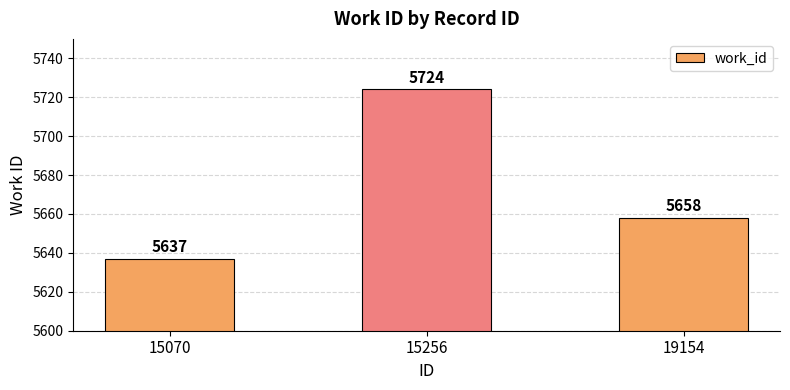

List the labels in order of value, smallest first.

15070, 19154, 15256